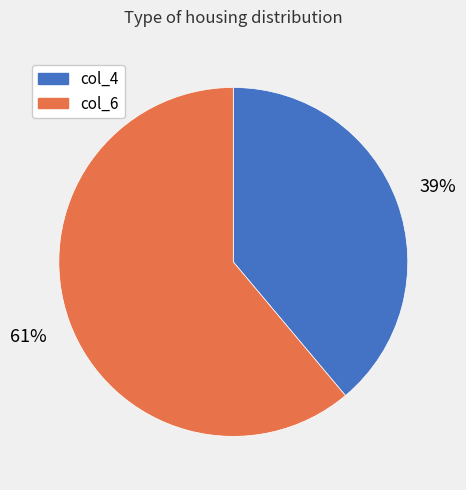

Between col_4 and col_6, which is larger?

col_6